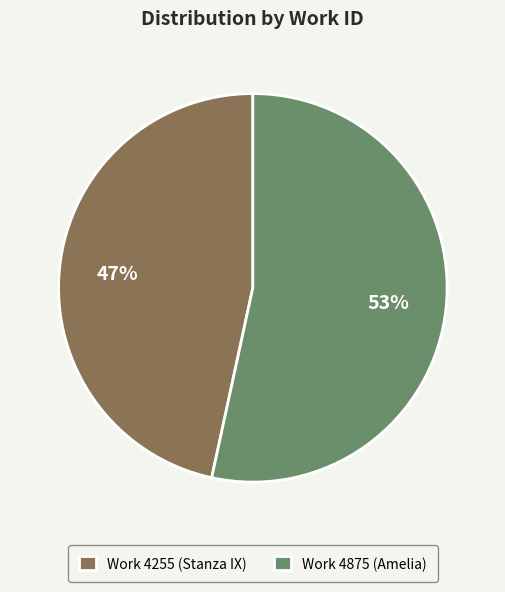

What is the smallest slice in the pie chart?

Work 4255 (Stanza IX)